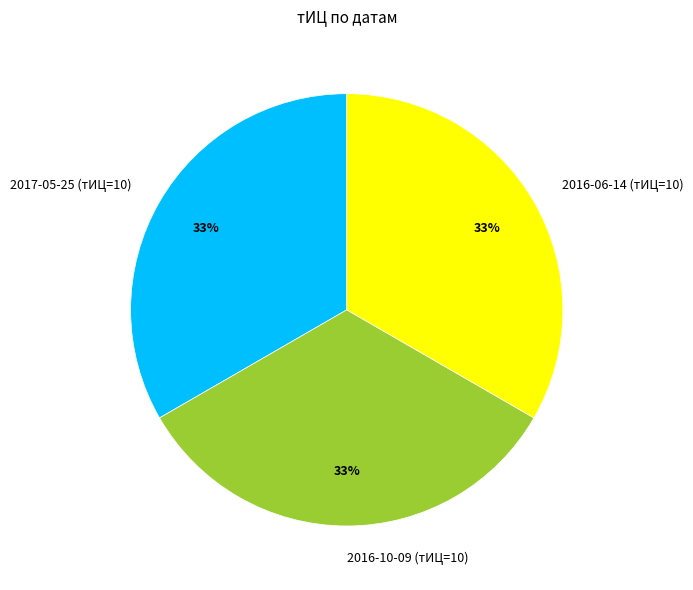

Is it true that 2017-05-25 (тИЦ=10) is 41% of the pie?

False